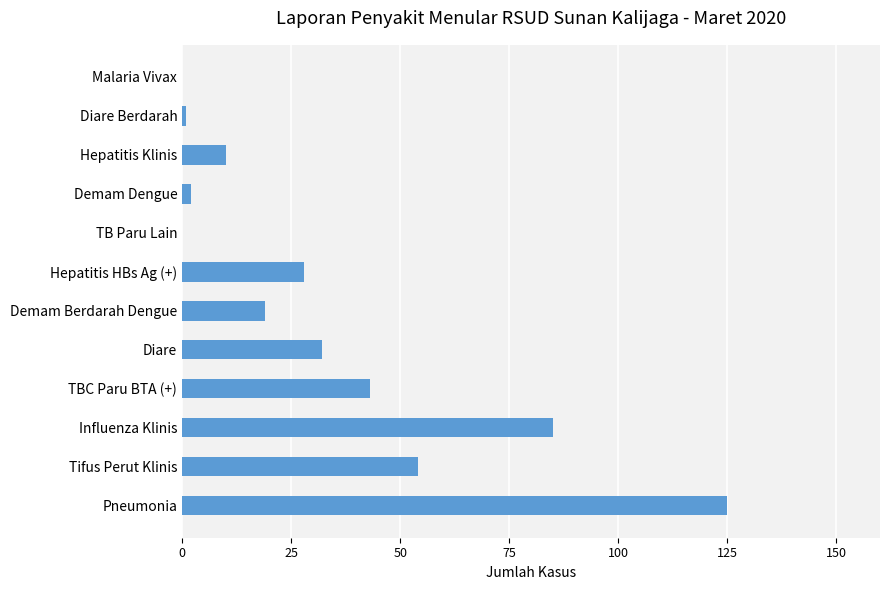

What is the sum of all values?

399